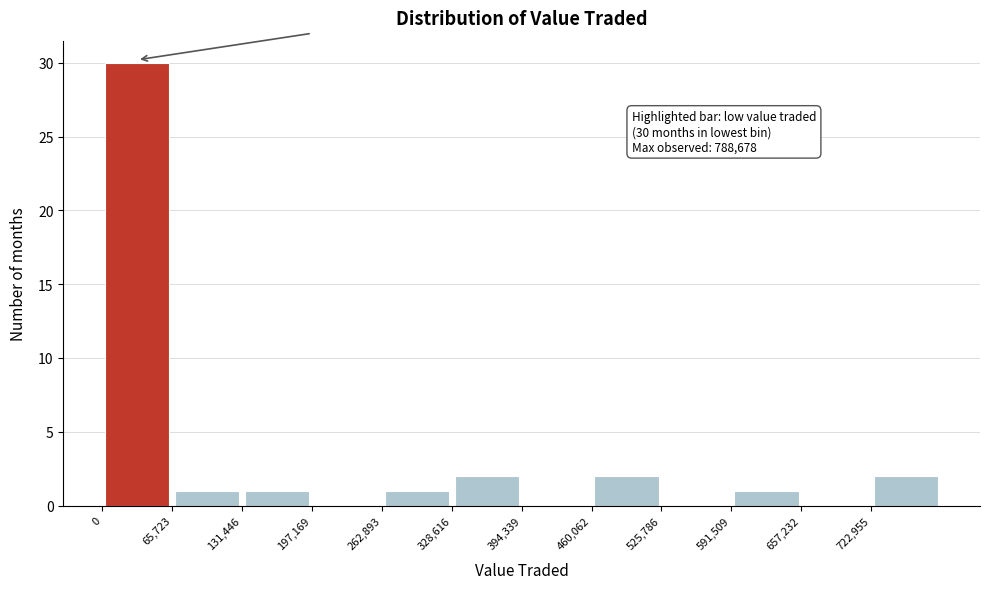

Over which range of the x-axis is the bar tallest?

0 to 70000